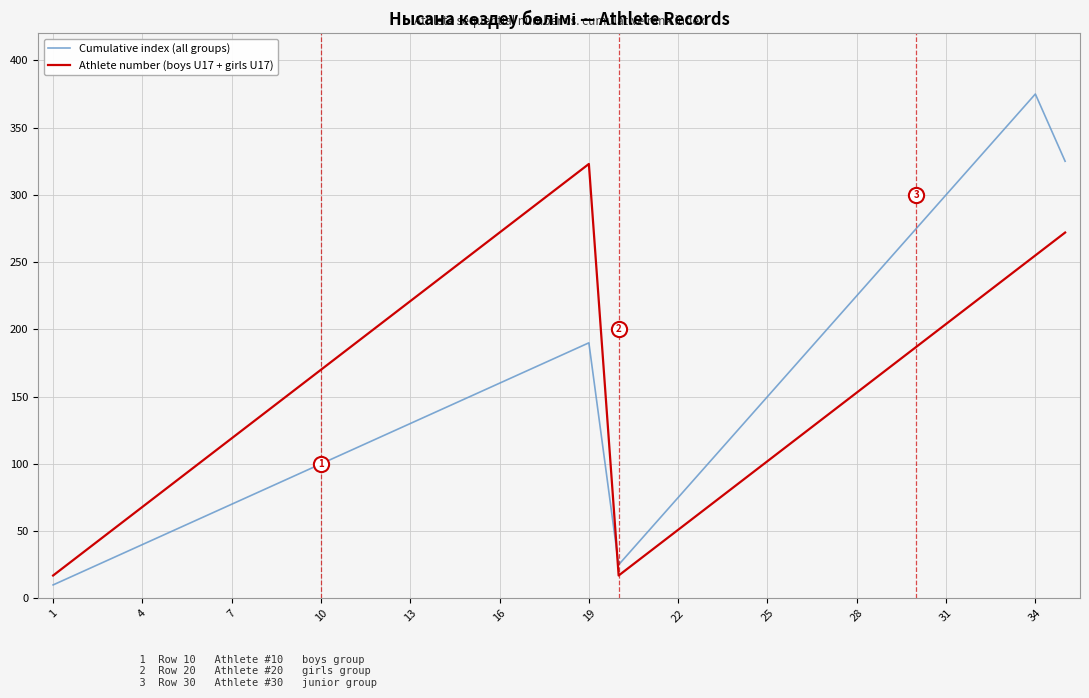

Is the value of Athlete number (boys U17 + girls U17) at 16 greater than the value of Cumulative index (all groups) at 22?

Yes